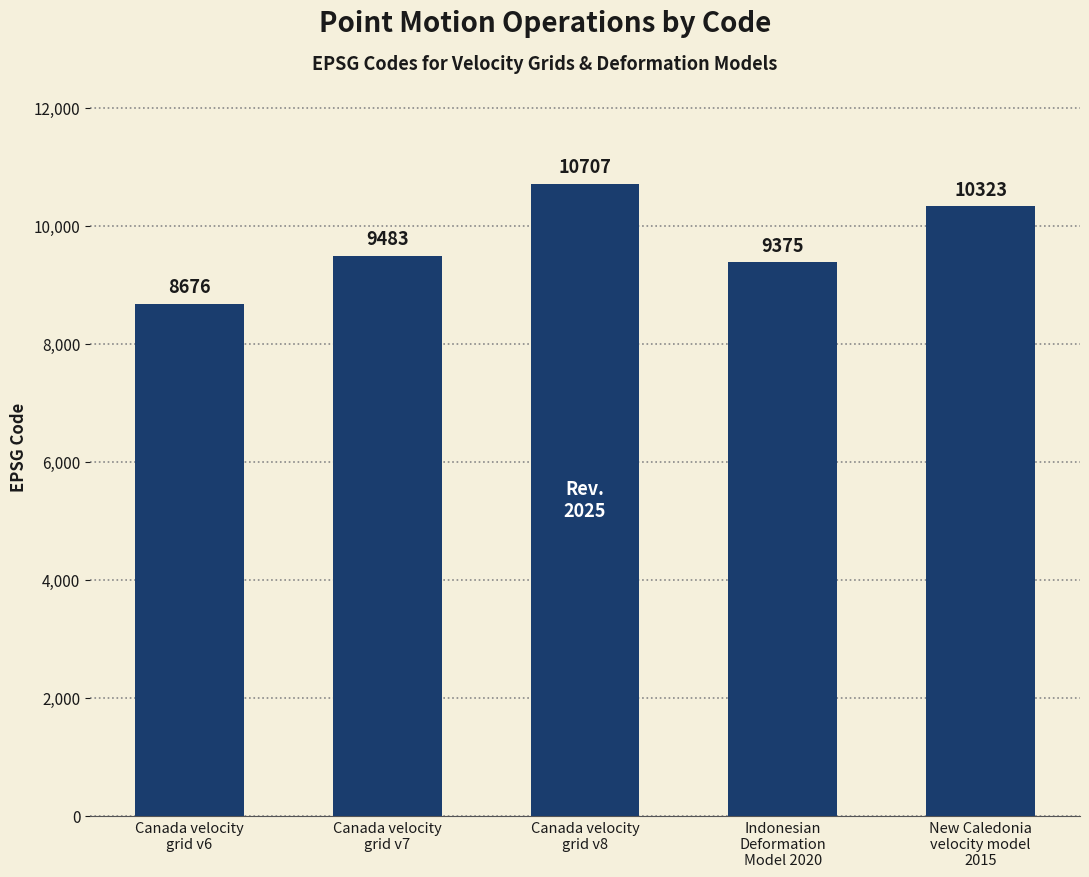

Rank the categories by value from highest to lowest.

Canada velocity
grid v8, New Caledonia
velocity model
2015, Canada velocity
grid v7, Indonesian
Deformation
Model 2020, Canada velocity
grid v6